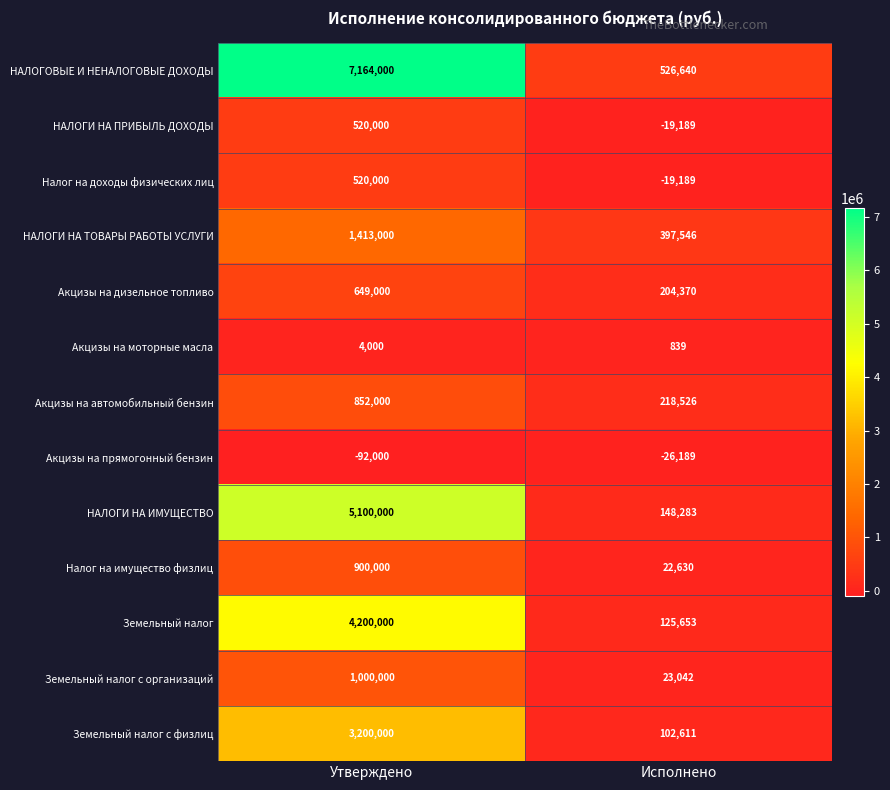

List the labels in order of Акцизы на прямогонный бензин value, smallest first.

Утверждено, Исполнено